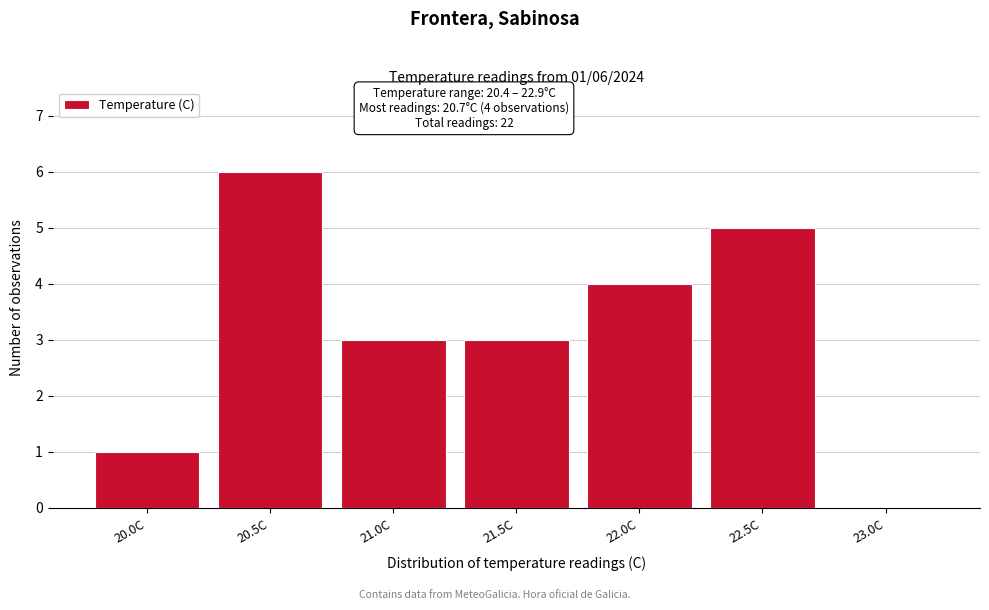

Reading left to right, extract all data points from this chart.

20.0C=1	20.5C=6	21.0C=3	21.5C=3	22.0C=4	22.5C=5	23.0C=0